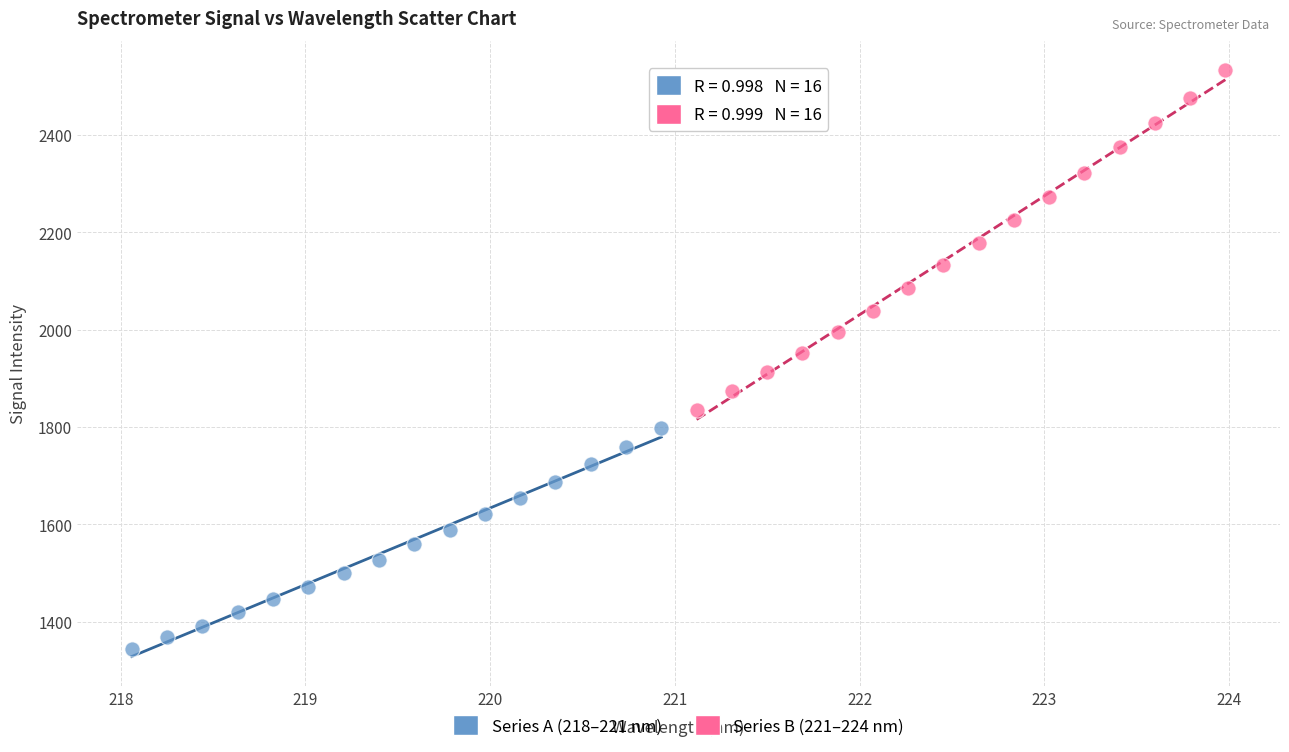

Which series reaches the maximum Y coordinate?

Series B (221–224 nm)